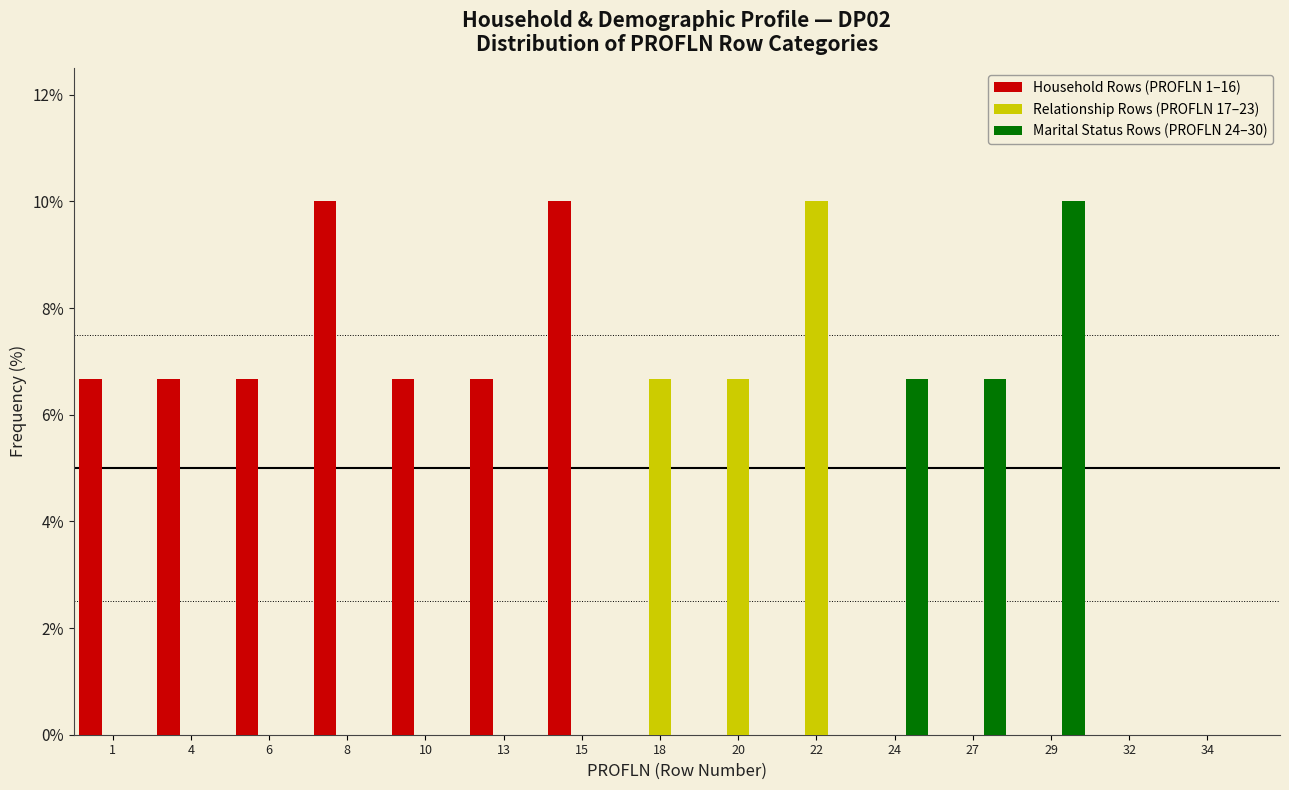

Which series changed the most between 22 and 24?

Relationship Rows (PROFLN 17–23)